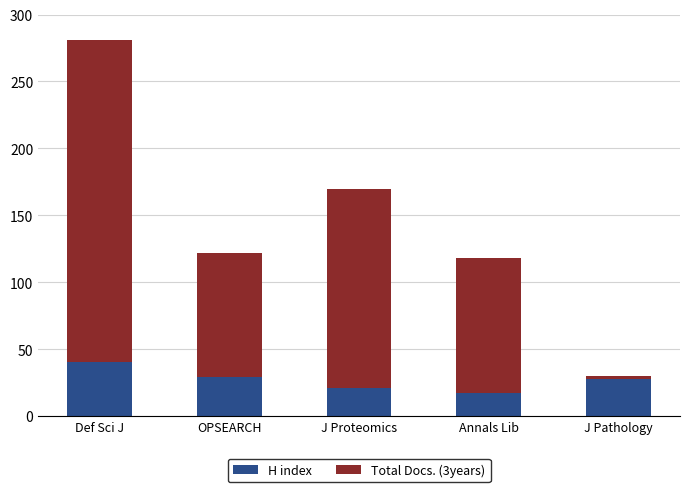

Count the number of categories in the chart.

5